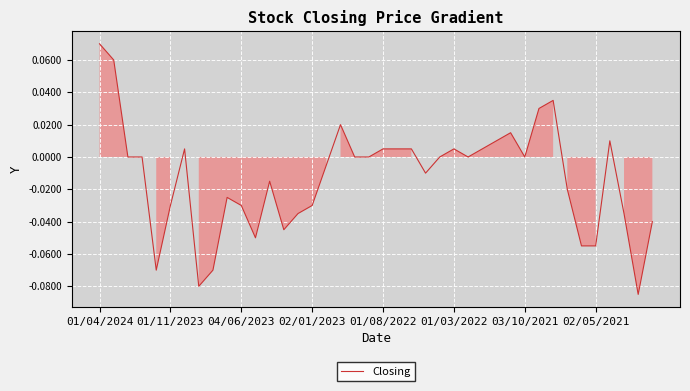

Which label corresponds to the largest value in the chart?

01/04/2024